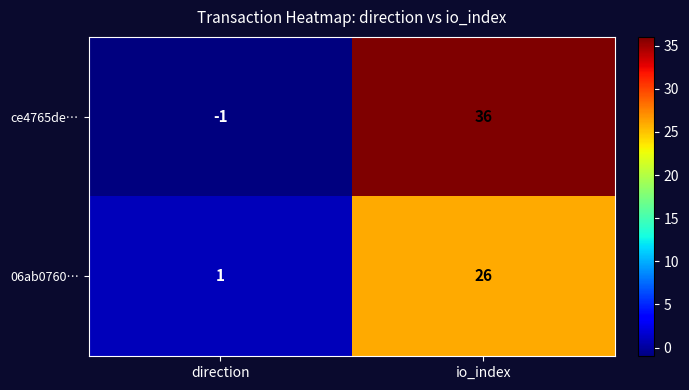

True or false: 06ab0760… has a value of 2 at direction.

False